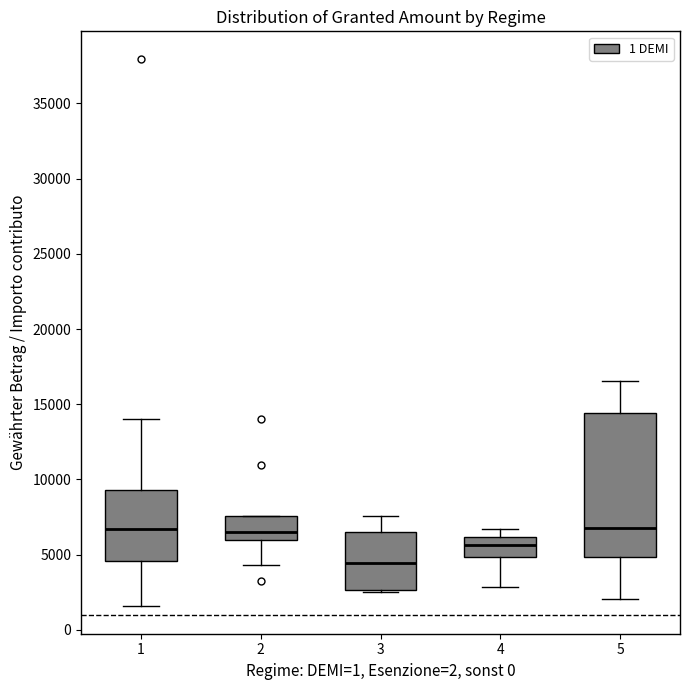

Reading left to right, transcribe this box plot: for each box, give where its median line is, the range the box spans, and where its two whiskers end, as read against the y-axis. The values are not printed on the chart, so give them approximately, as read against the axis.

1: median 6500, box 4500 to 9500, whiskers 1500 to 14000
2: median 6500, box 6000 to 7500, whiskers 4500 to 7500
3: median 4500, box 2500 to 6500, whiskers 2500 to 7500
4: median 5500, box 5000 to 6000, whiskers 3000 to 6500
5: median 7000, box 5000 to 14500, whiskers 2000 to 16500